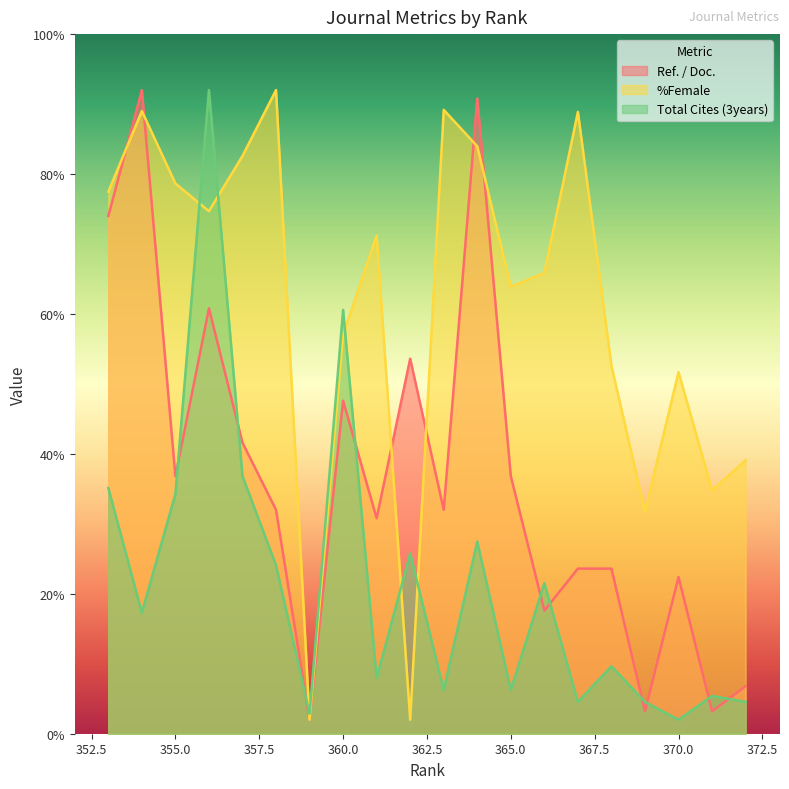

How many intersections are there between Total Cites (3years) and %Female?

6